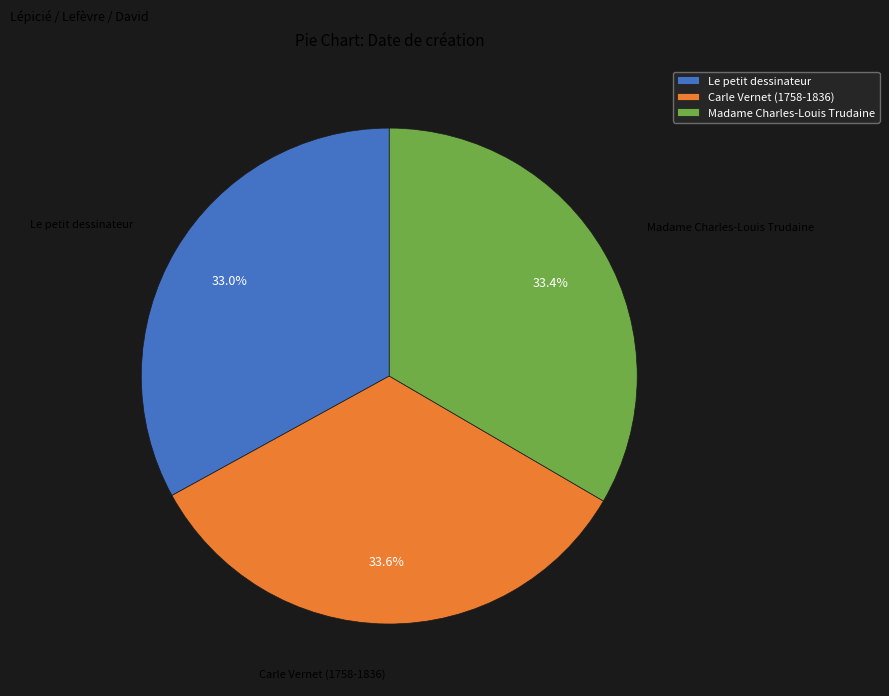

What percentage is NOT represented by Carle Vernet (1758-1836)?

66.4%